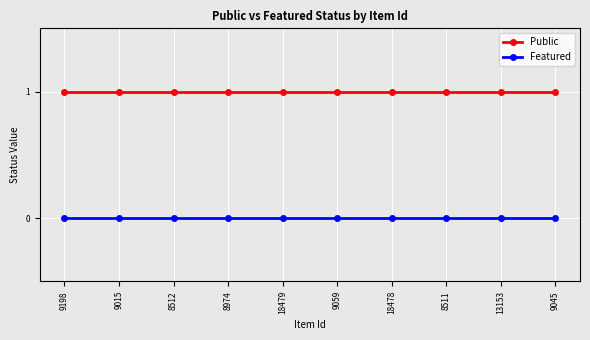

Rank the series by their maximum value, from highest to lowest.

Public, Featured